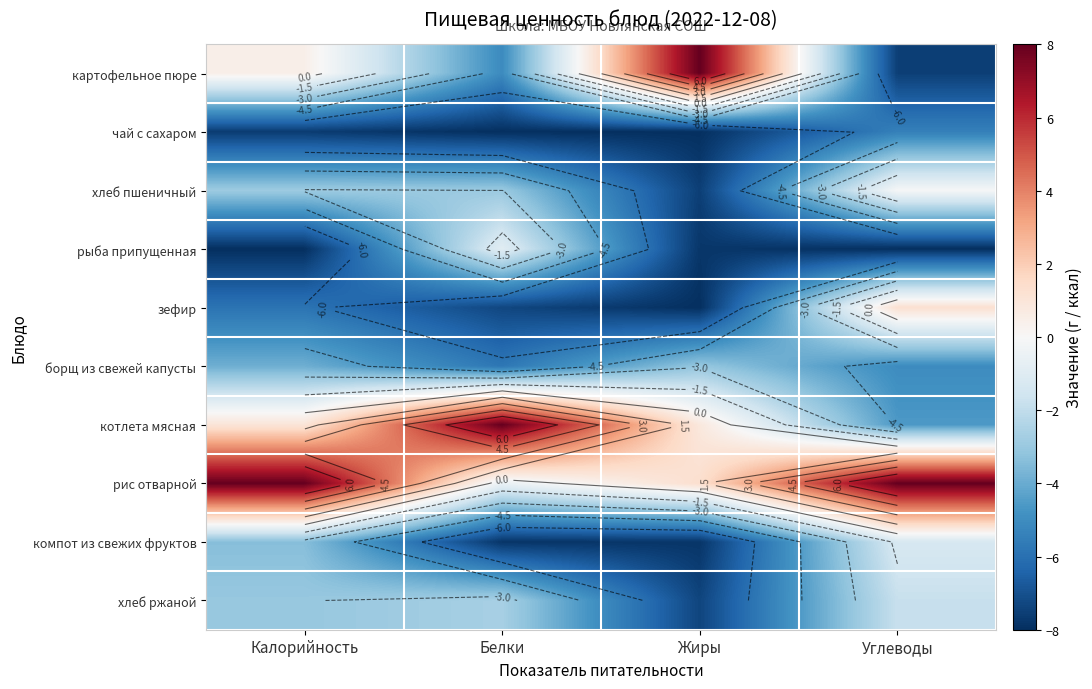

Which category has the highest value across all series?

Жиры